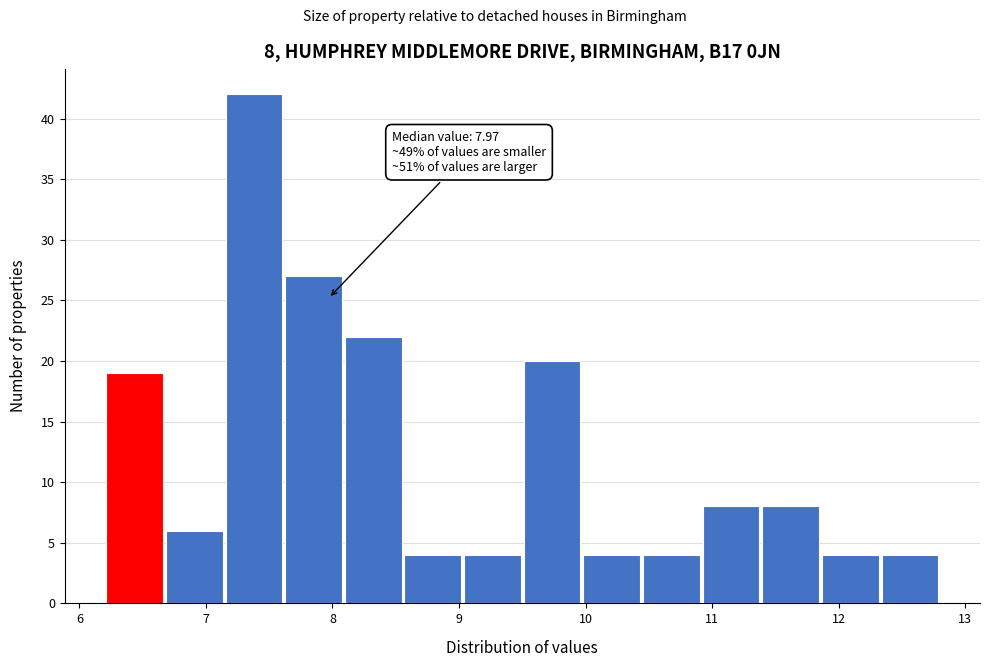

Which range on the x-axis has the tallest bar?

7.1 to 7.6